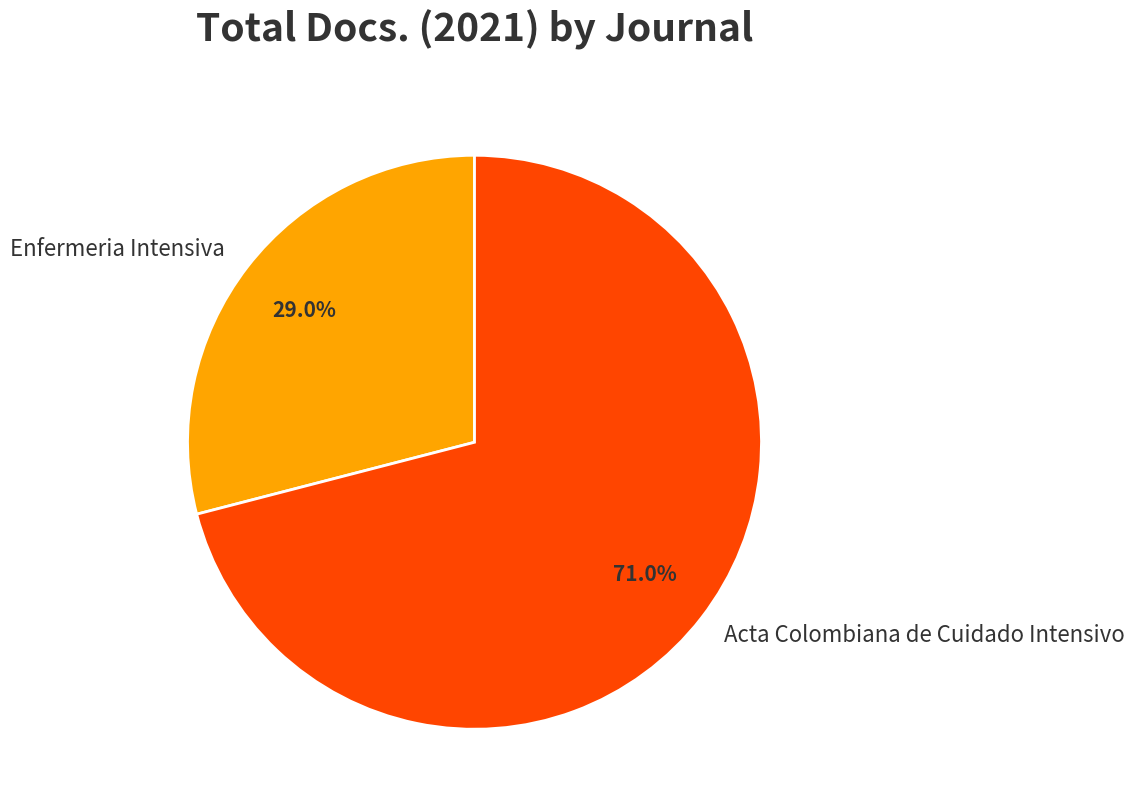

How many segments does this pie chart have?

2